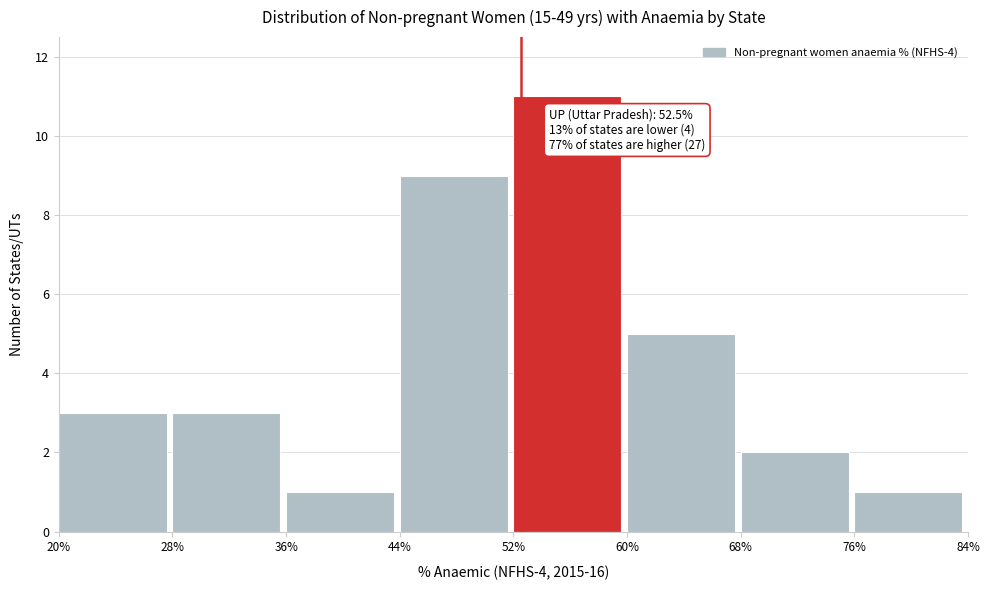

Over which range of the x-axis is the bar tallest?

52% to 60%